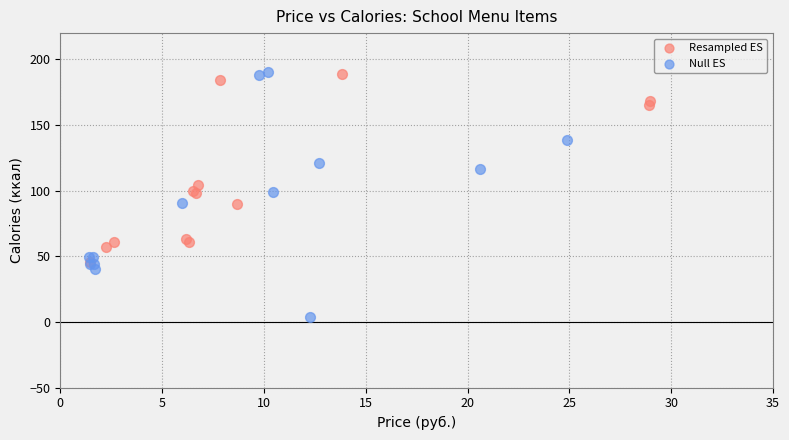

What are all the series names shown in the legend?

Resampled ES, Null ES